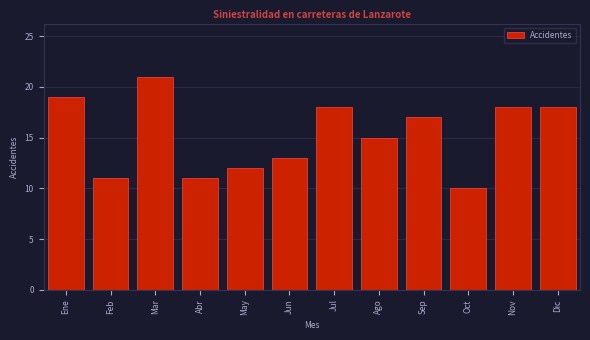

Reading left to right, extract all data points from this chart.

19	11	21	11	12	13	18	15	17	10	18	18